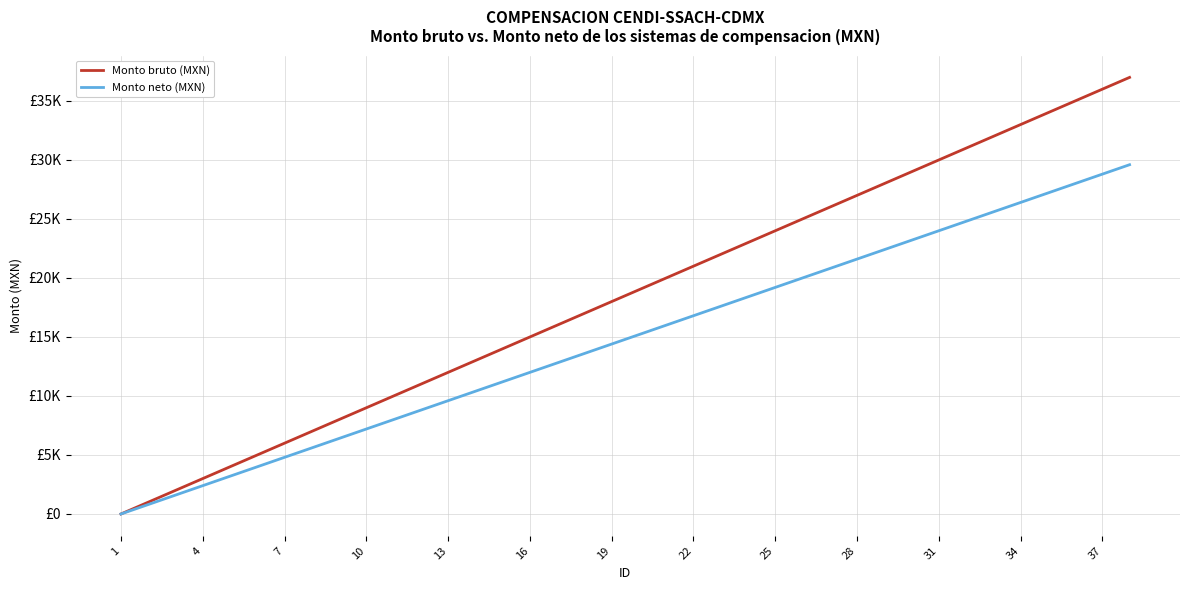

Reading right to left, what are all the values shown in this chart?

Monto bruto (MXN): 37000	36000	35000	34000	33000	32000	31000	30000	29000	28000	27000	26000	25000	24000	23000	22000	21000	20000	19000	18000	17000	16000	15000	14000	13000	12000	11000	10000	9000	8000	7000	6000	5000	4000	3000	2000	1000	0
Monto neto (MXN): 29600	28800	28000	27200	26400	25600	24800	24000	23200	22400	21600	20800	20000	19200	18400	17600	16800	16000	15200	14400	13600	12800	12000	11200	10400	9600	8800	8000	7200	6400	5600	4800	4000	3200	2400	1600	800	0